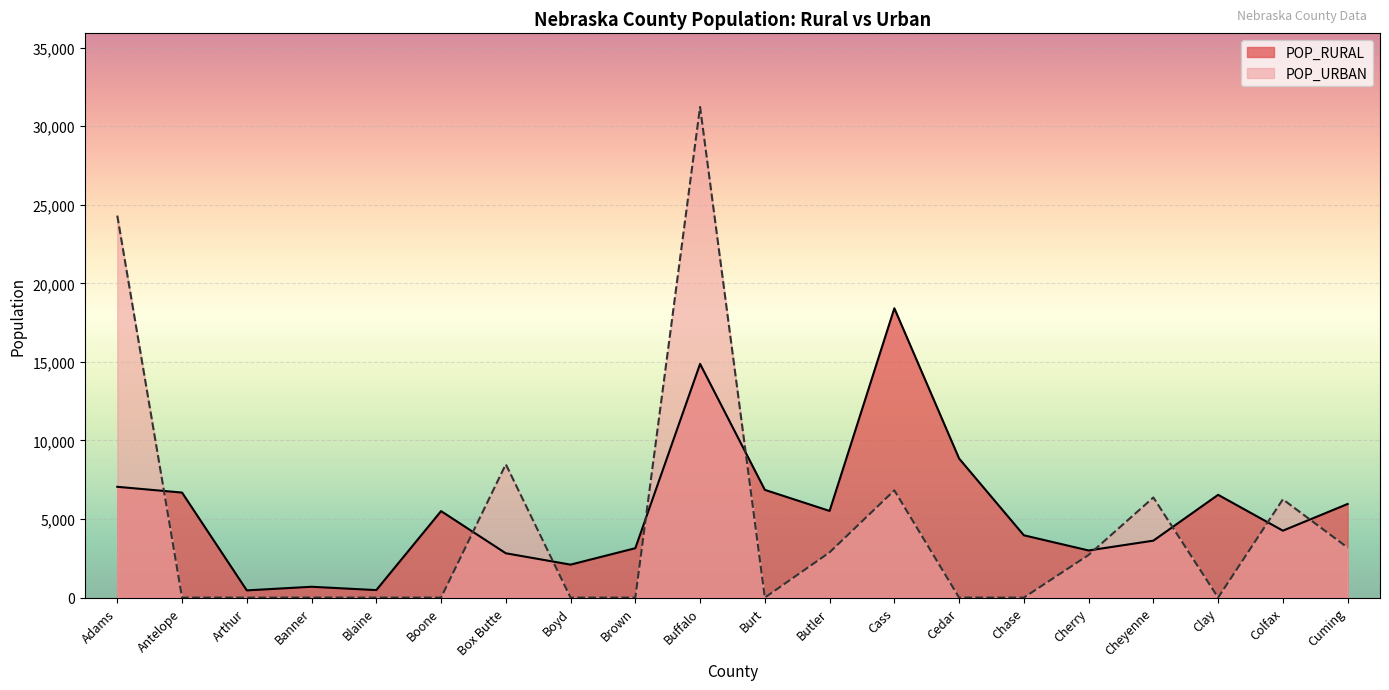

How many distinct data groups are displayed?

2